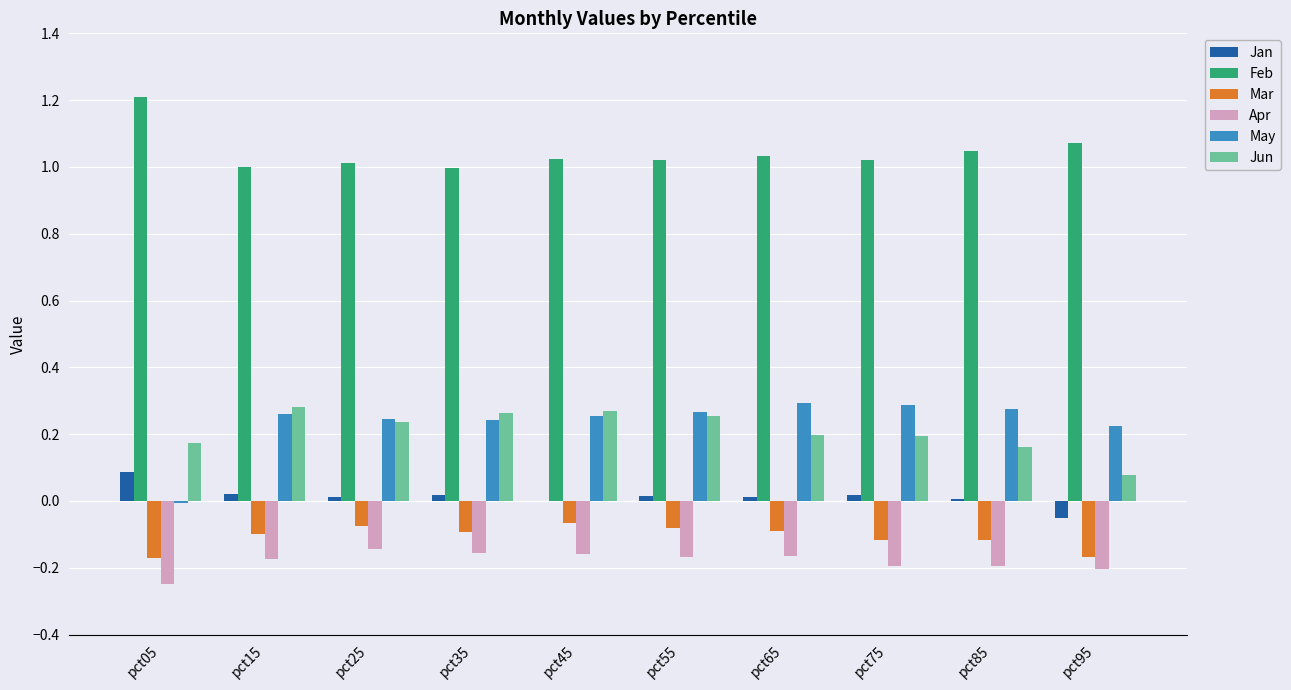

Which series has the largest total across all categories?

Feb